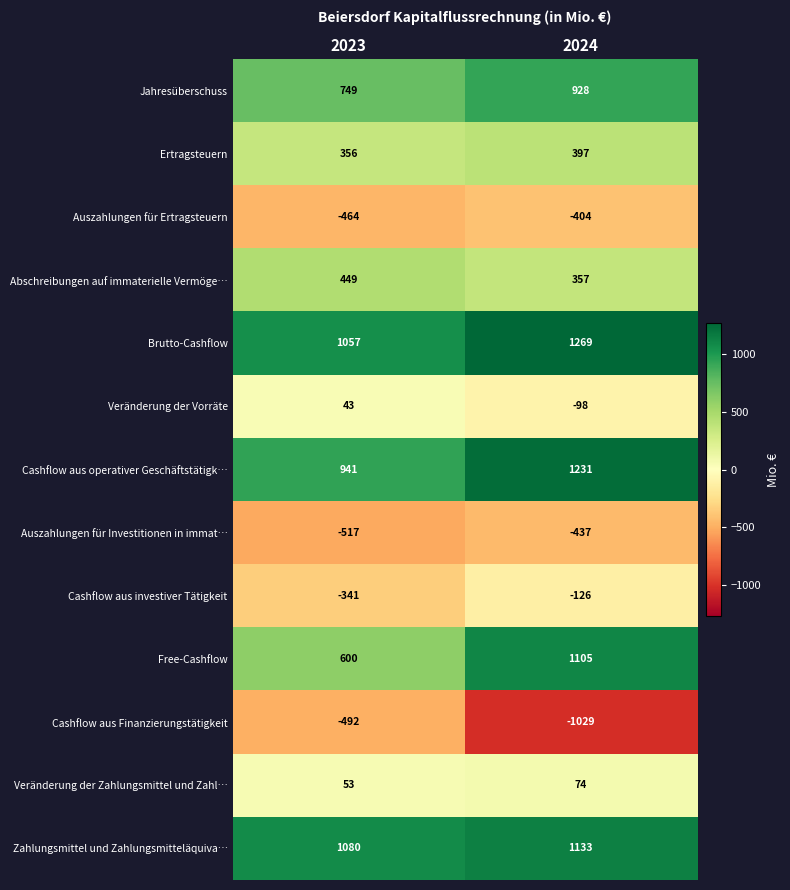

Reading right to left, list all the values displayed in this chart.

Jahresüberschuss: 928	749
Ertragsteuern: 397	356
Auszahlungen für Ertragsteuern: -404	-464
Abschreibungen auf immaterielle Vermöge…: 357	449
Brutto-Cashflow: 1269	1057
Veränderung der Vorräte: -98	43
Cashflow aus operativer Geschäftstätigk…: 1231	941
Auszahlungen für Investitionen in immat…: -437	-517
Cashflow aus investiver Tätigkeit: -126	-341
Free-Cashflow: 1105	600
Cashflow aus Finanzierungstätigkeit: -1029	-492
Veränderung der Zahlungsmittel und Zahl…: 74	53
Zahlungsmittel und Zahlungsmitteläquiva…: 1133	1080